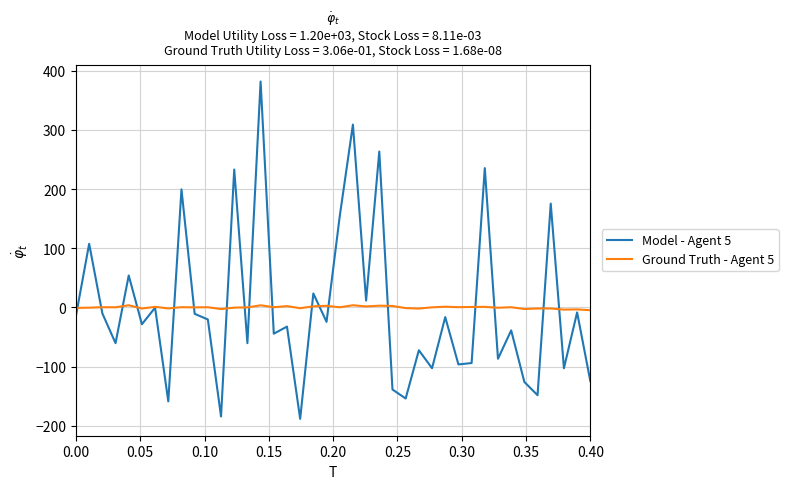

What is the greatest value displayed?

382.0